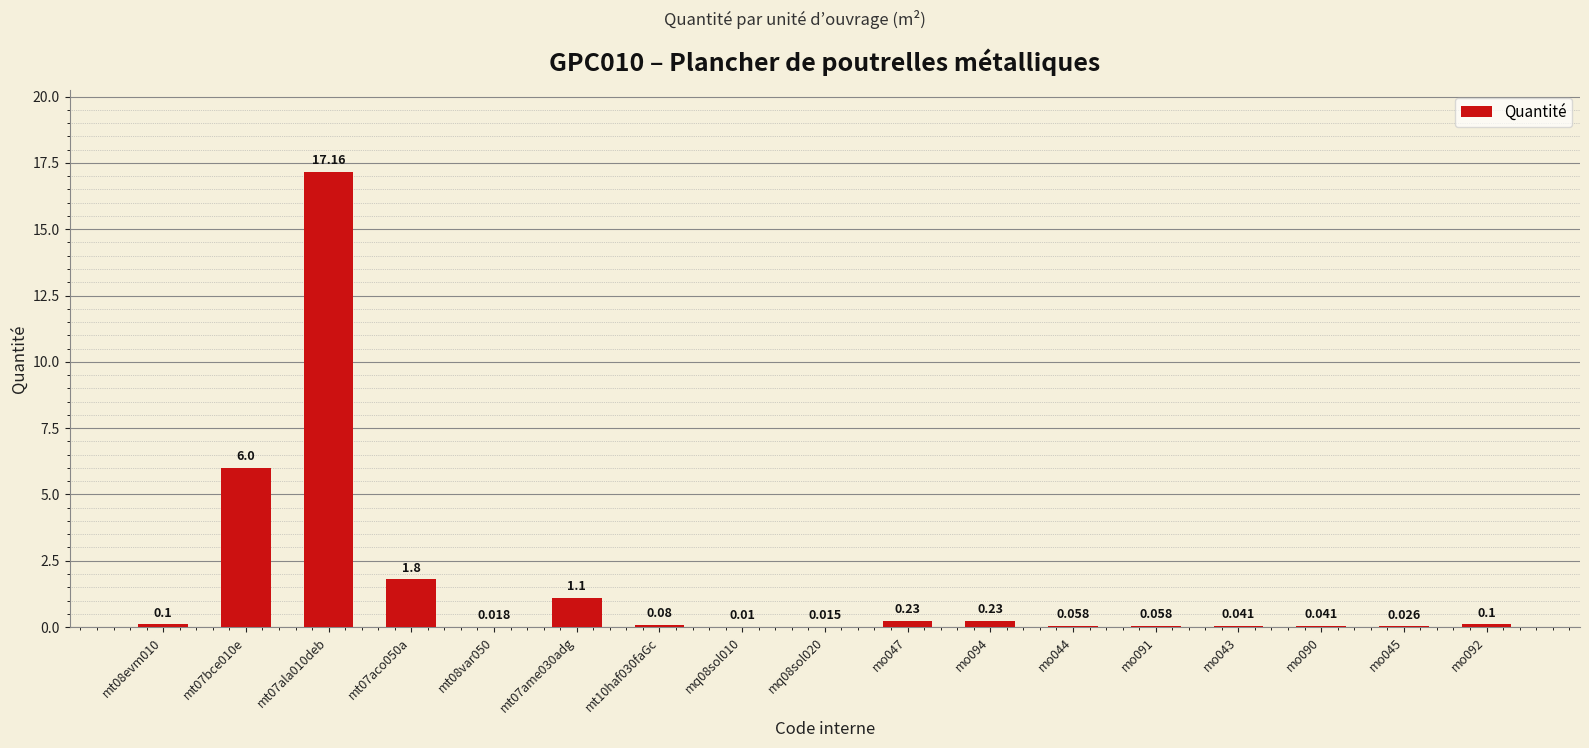

True or false: the data shows 17.2 at mt07ala010deb.

True